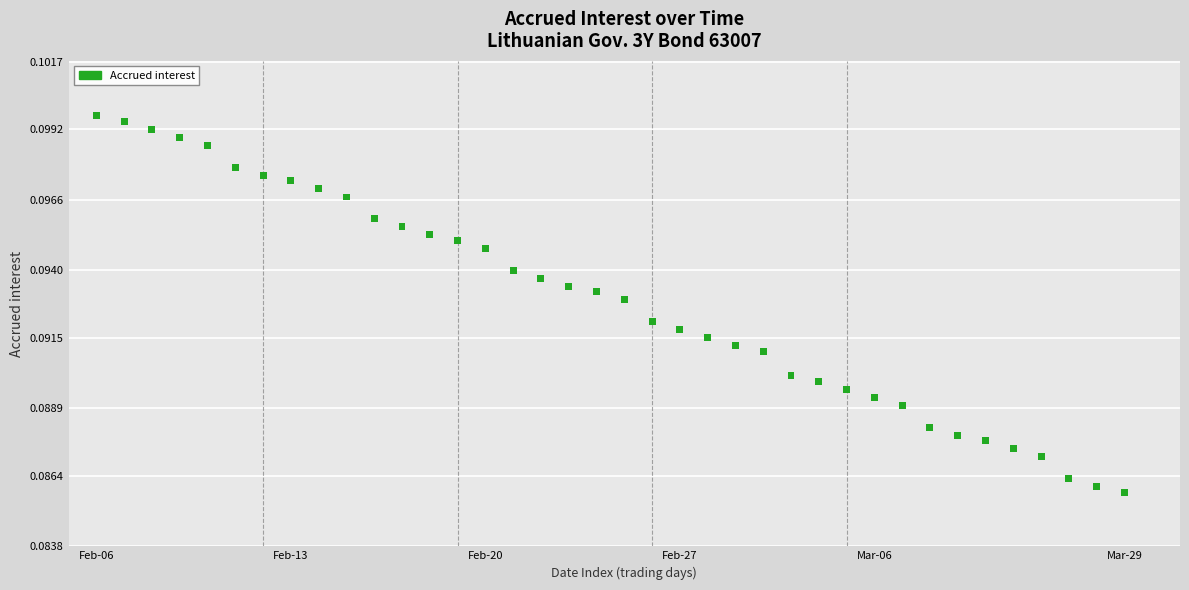

What is the range of X values (max minus min)?

37.0